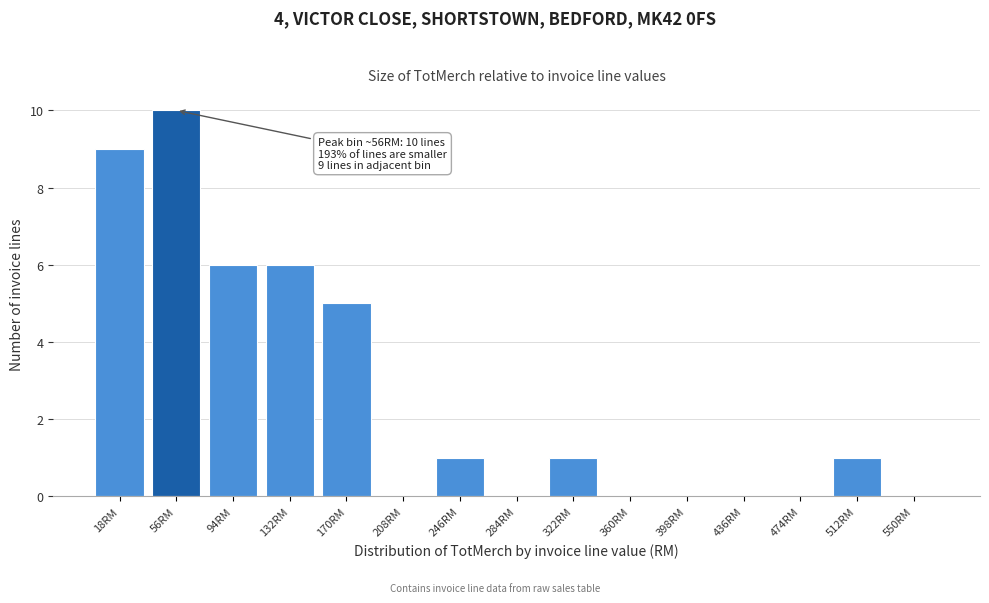

Over which range of the x-axis is the bar tallest?

40 to 75